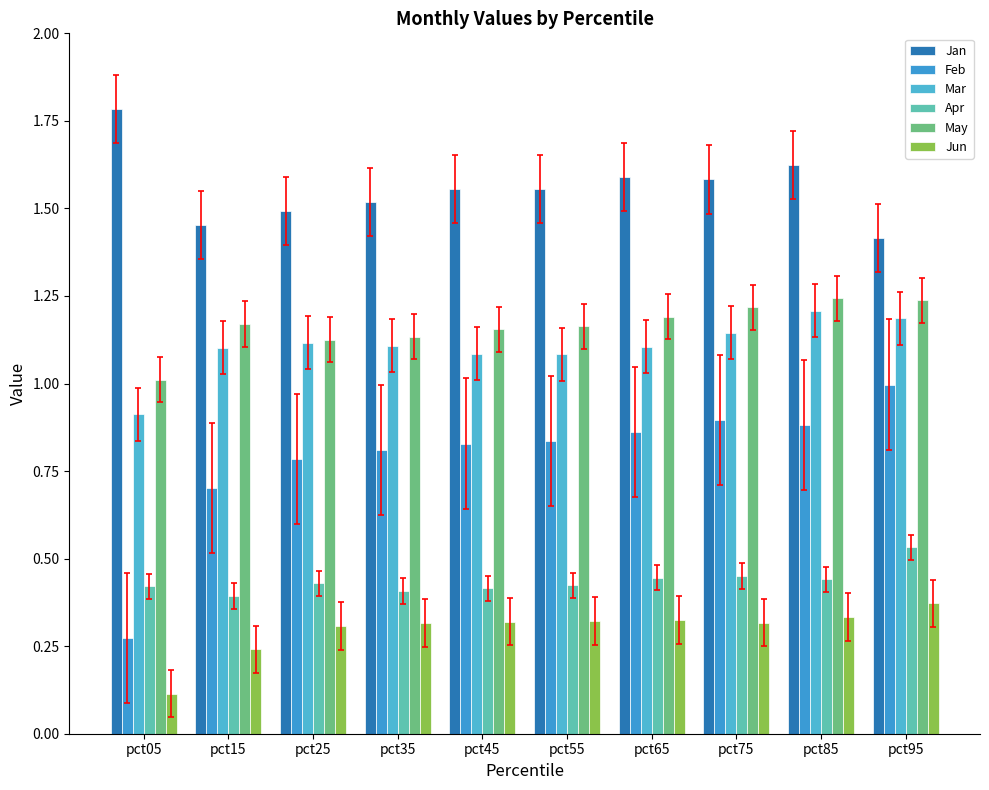

What is the maximum value for Mar?

1.2